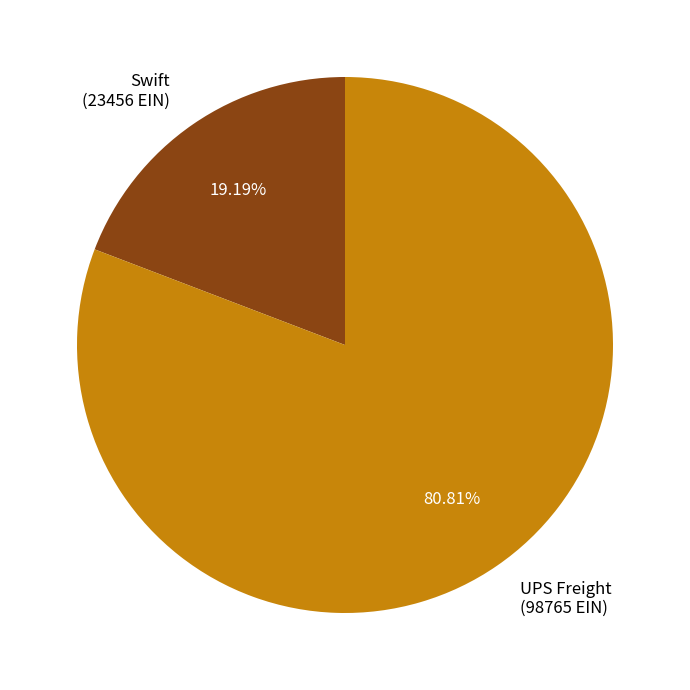

How many slices are in this pie chart?

2